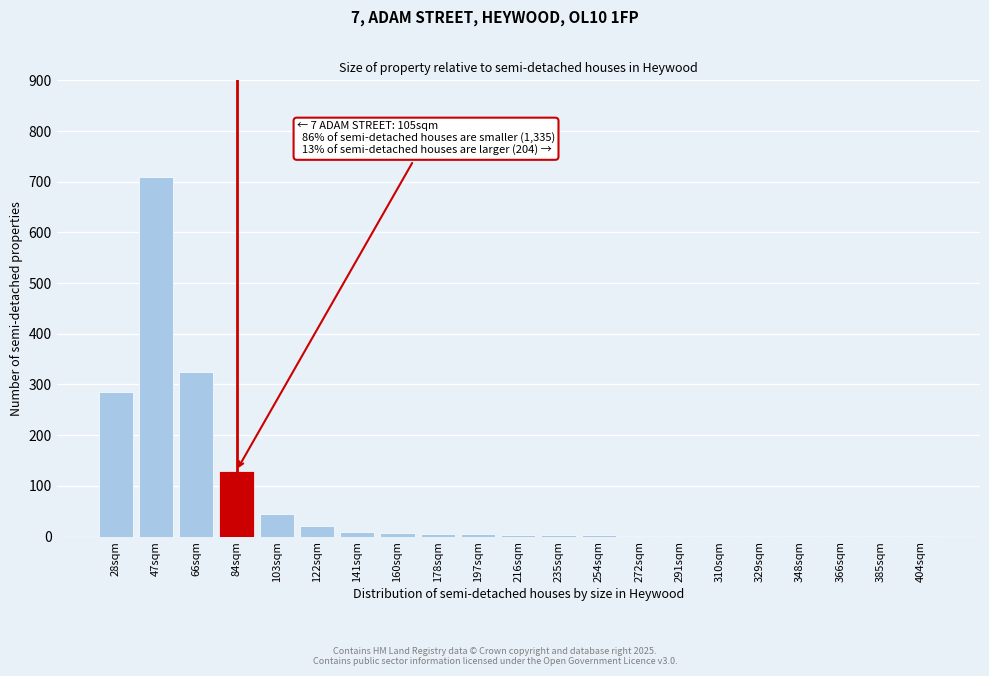

The value at 28sqm is 285. True or false?

True